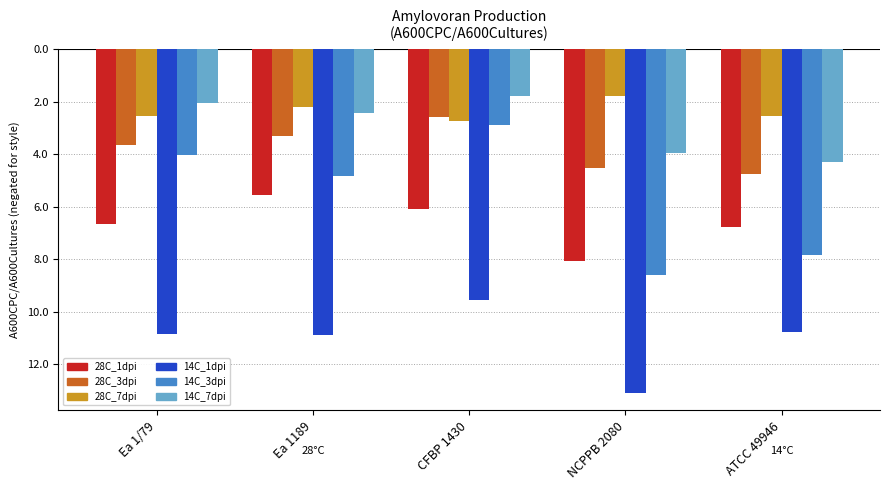

What are all the series names shown in the legend?

28C_1dpi, 28C_3dpi, 28C_7dpi, 14C_1dpi, 14C_3dpi, 14C_7dpi